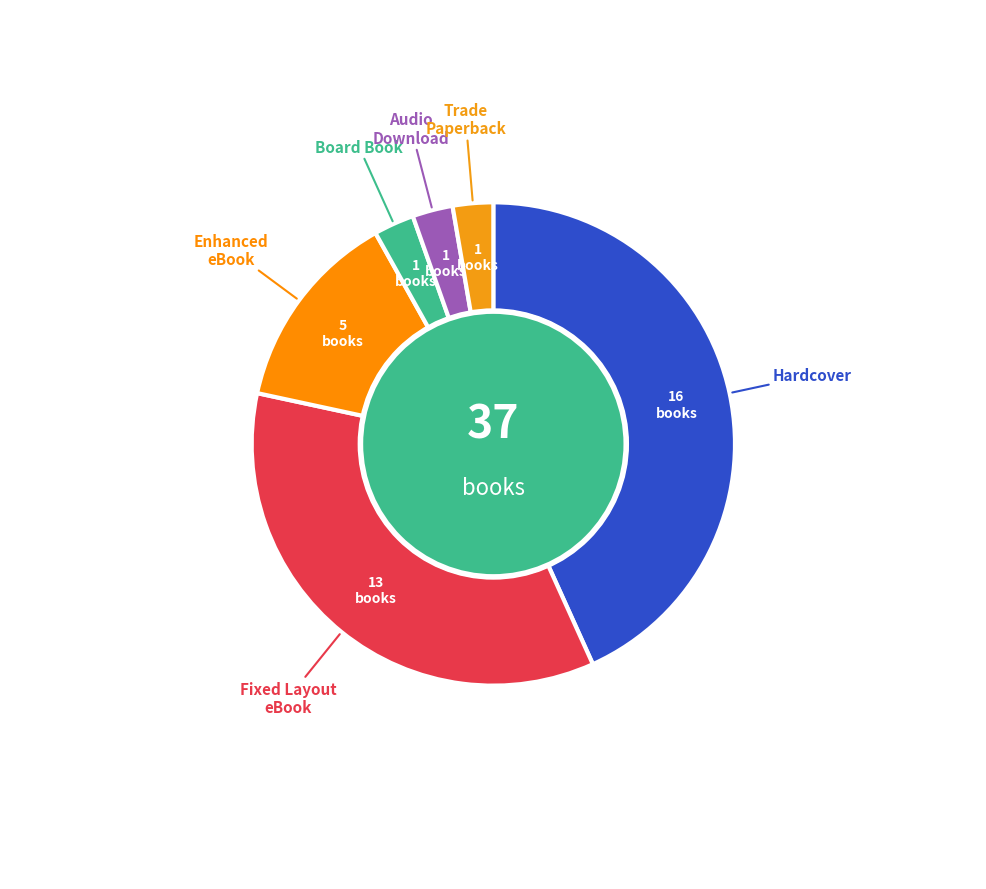

Count the number of slices in the pie.

6